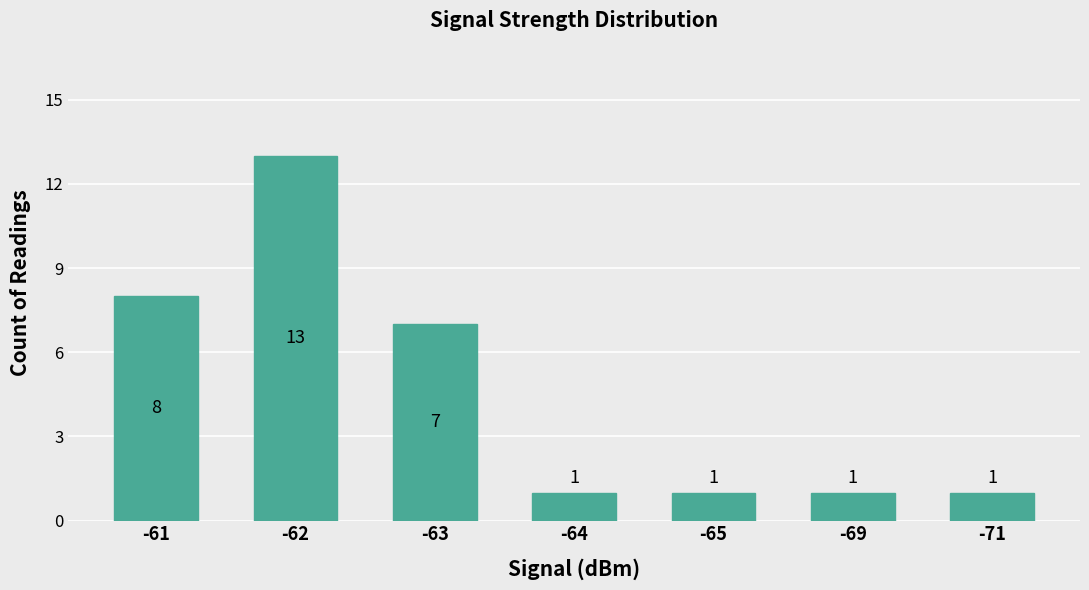

Are the bars horizontal?

No